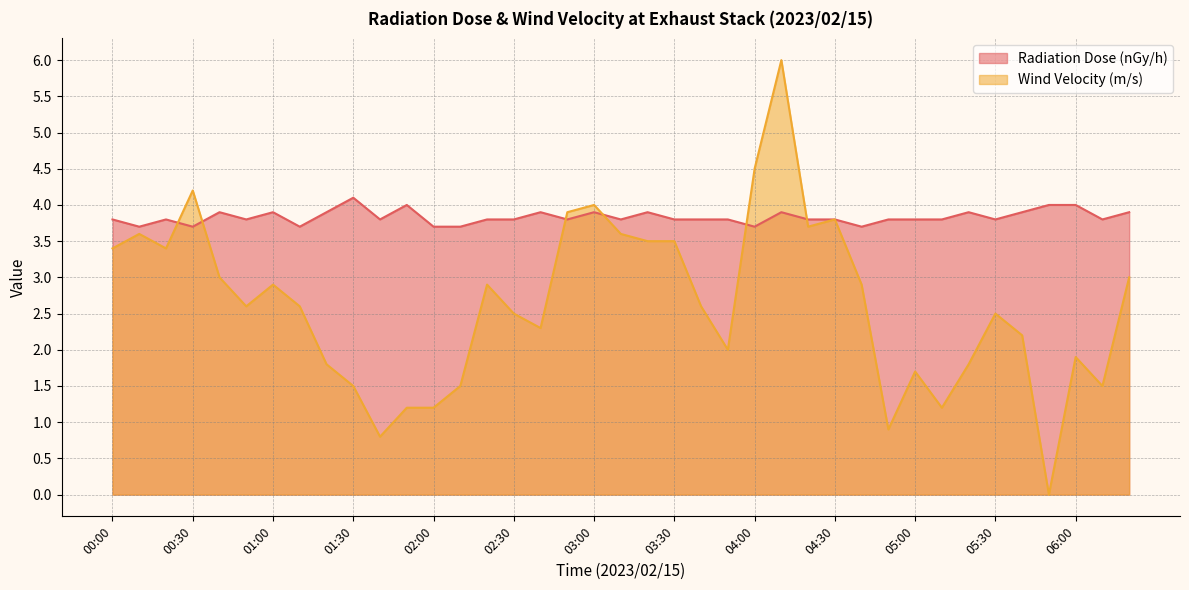

Where is the first local maximum for Radiation Dose (nGy/h)?

00:20